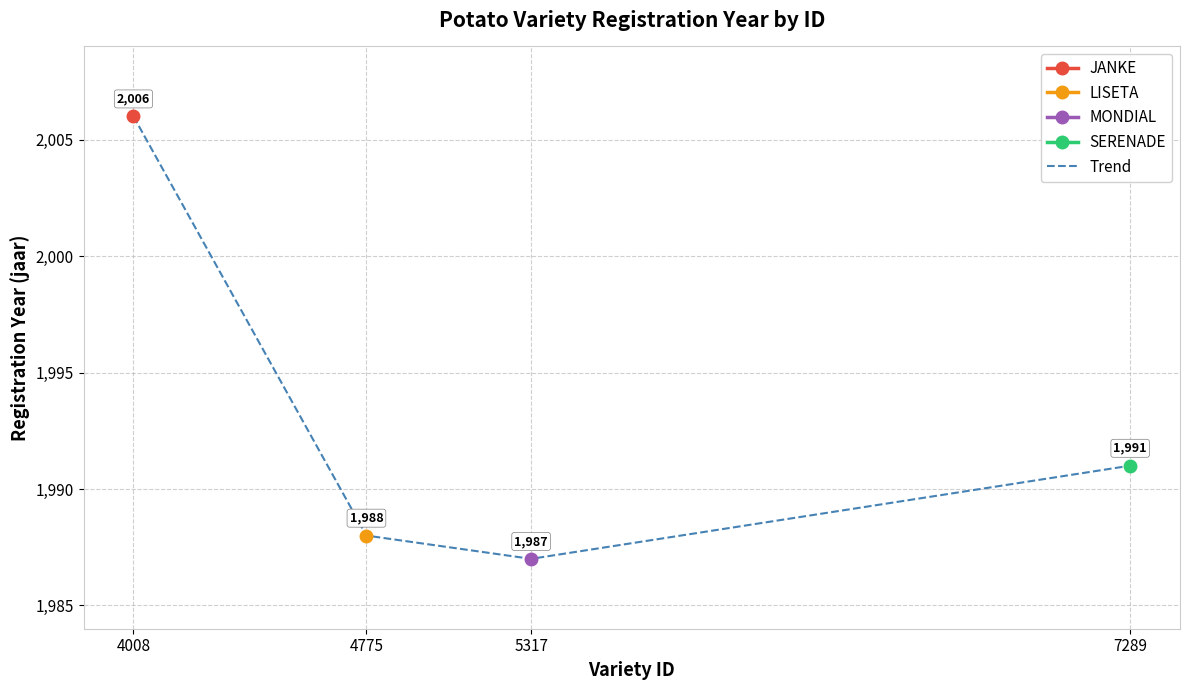

What is the sum of the values at 5317 and 4008?

3993